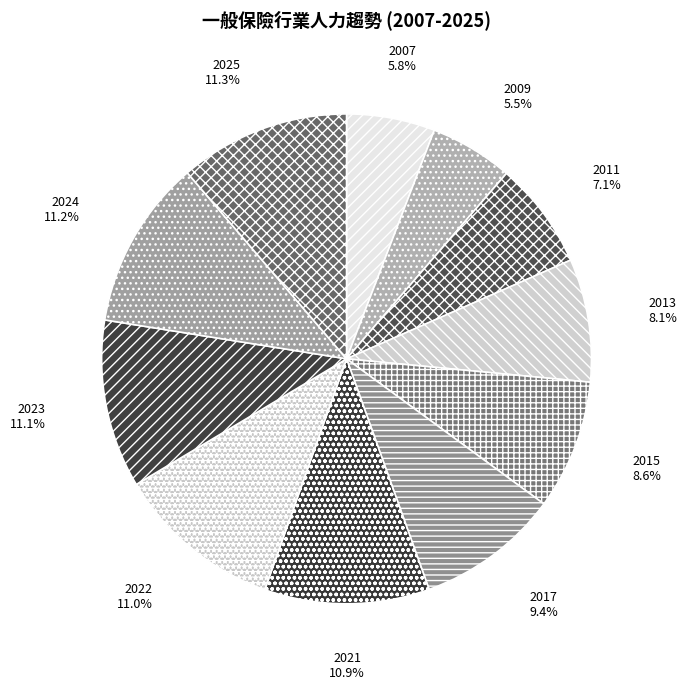

Is it true that 2024 is 25% of the pie?

False